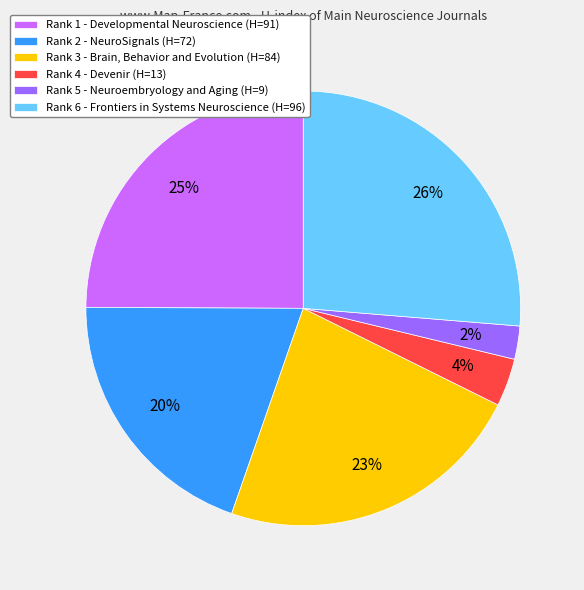

How many slices are in this pie chart?

6